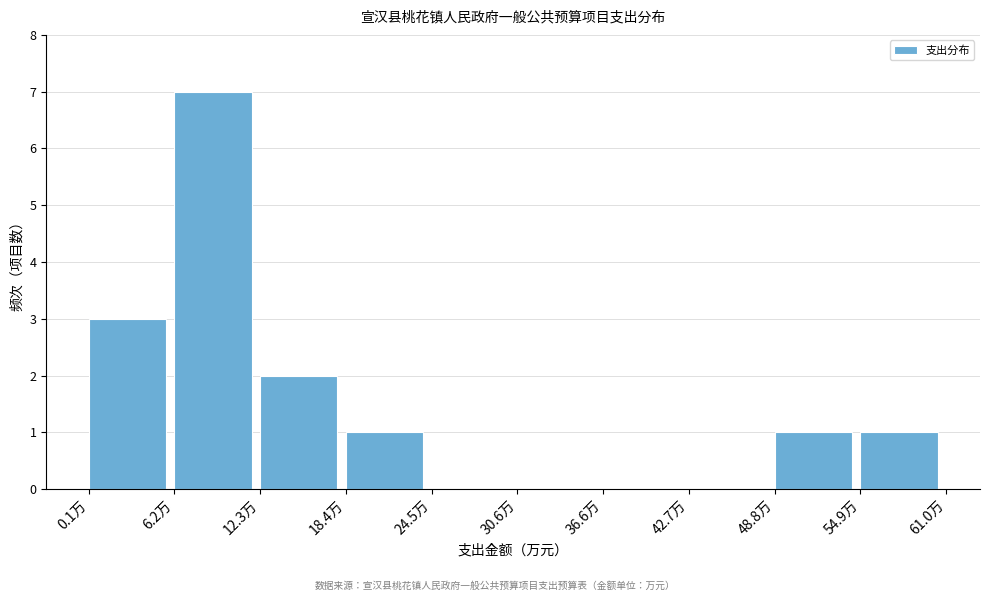

Reading left to right, transcribe this chart: for each bar, give the range it covers on the x-axis and its height. Neither the bar edges nor the heights are printed on the chart, so give them approximately, as read against the axes.

0 to 6: 3
6 to 12: 7
12 to 18: 2
18 to 24: 1
24 to 31: 0
31 to 37: 0
37 to 43: 0
43 to 49: 0
49 to 55: 1
55 to 61: 1